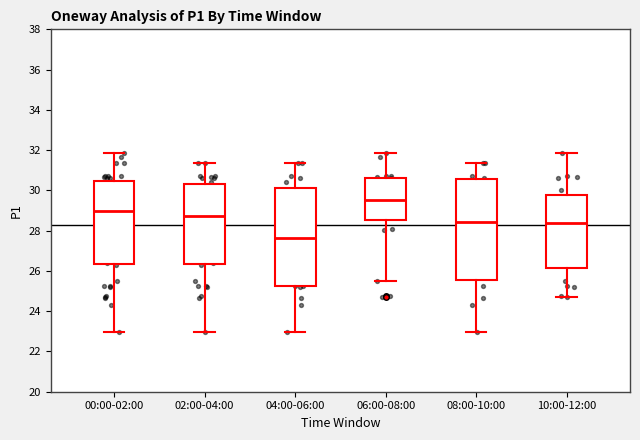

Reading left to right, transcribe this box plot: for each box, give where its median line is, the range the box spans, and where its two whiskers end, as read against the y-axis. The values are not printed on the chart, so give them approximately, as read against the axis.

00:00-02:00: median 29.0, box 26.4 to 30.4, whiskers 23.0 to 31.8
02:00-04:00: median 28.8, box 26.4 to 30.4, whiskers 23.0 to 31.4
04:00-06:00: median 27.6, box 25.2 to 30.2, whiskers 23.0 to 31.4
06:00-08:00: median 29.6, box 28.6 to 30.6, whiskers 25.6 to 31.8
08:00-10:00: median 28.4, box 25.6 to 30.6, whiskers 23.0 to 31.4
10:00-12:00: median 28.4, box 26.2 to 29.8, whiskers 24.8 to 31.8